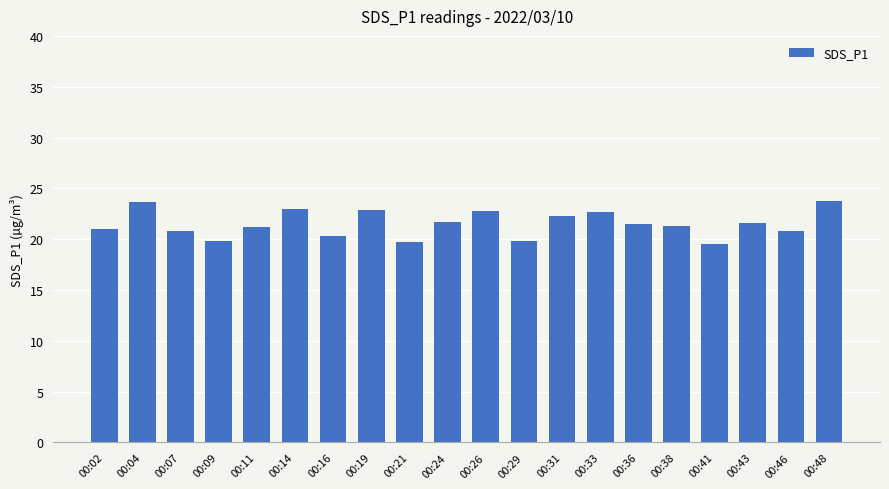

Is it true that the value at 00:07 is 12.1?

False